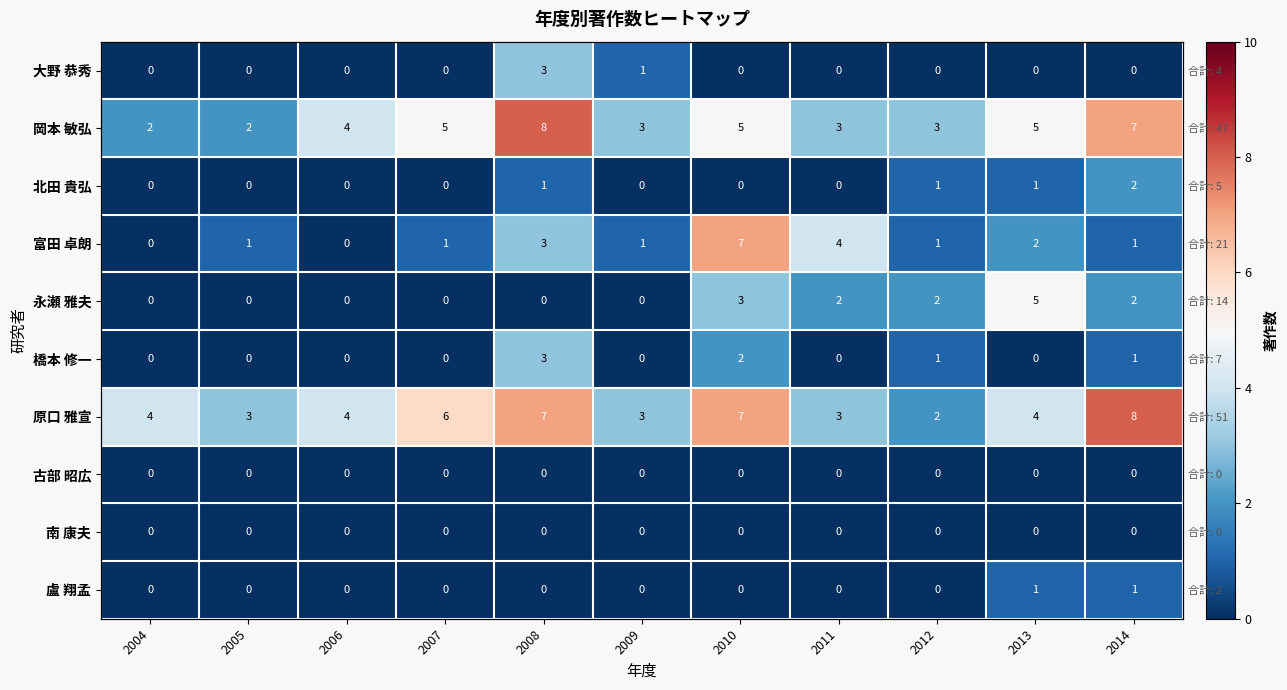

Read the 岡本 敏弘 value at 2006.

4